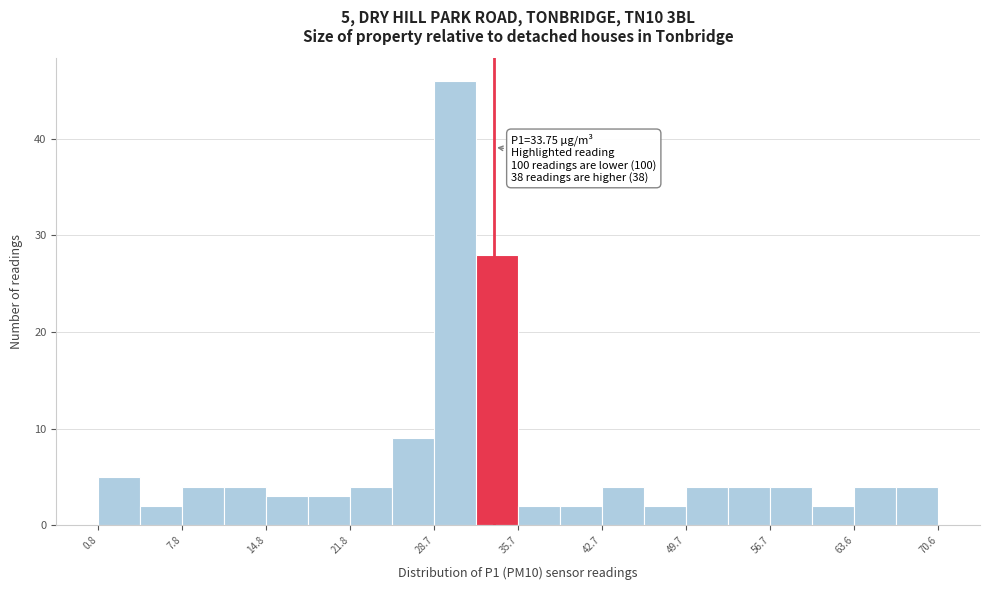

Read against the x-axis, roughly where is the centre of the tallest bar?

30